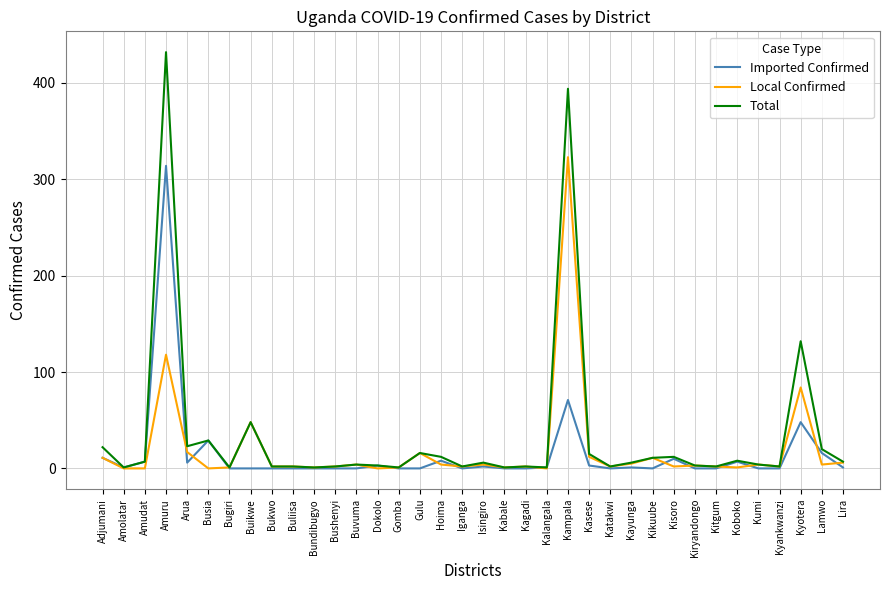

Which series has the widest spread of values?

Total